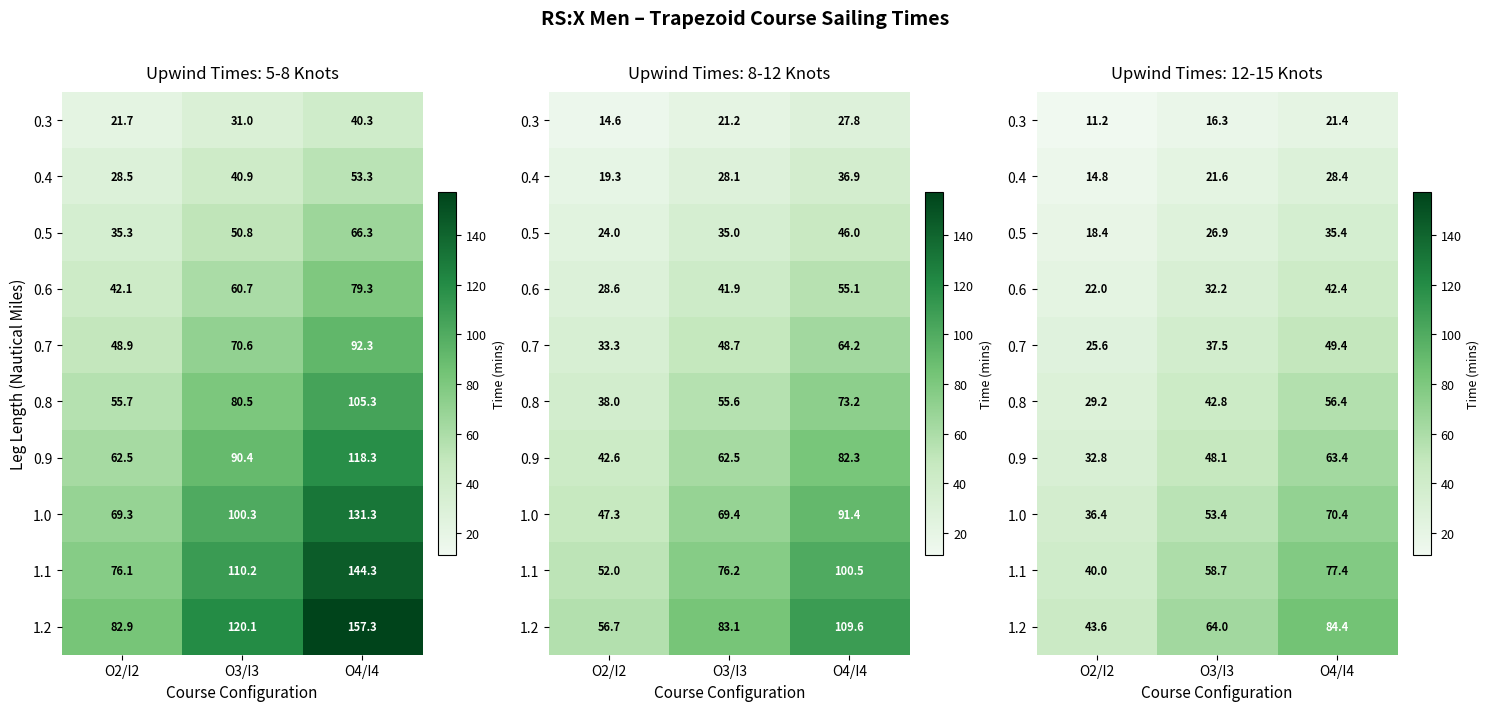

Rank the series at O2/I2 from lowest to highest value.

0.3, 0.4, 0.5, 0.6, 0.7, 0.8, 0.9, 1.0, 1.1, 1.2